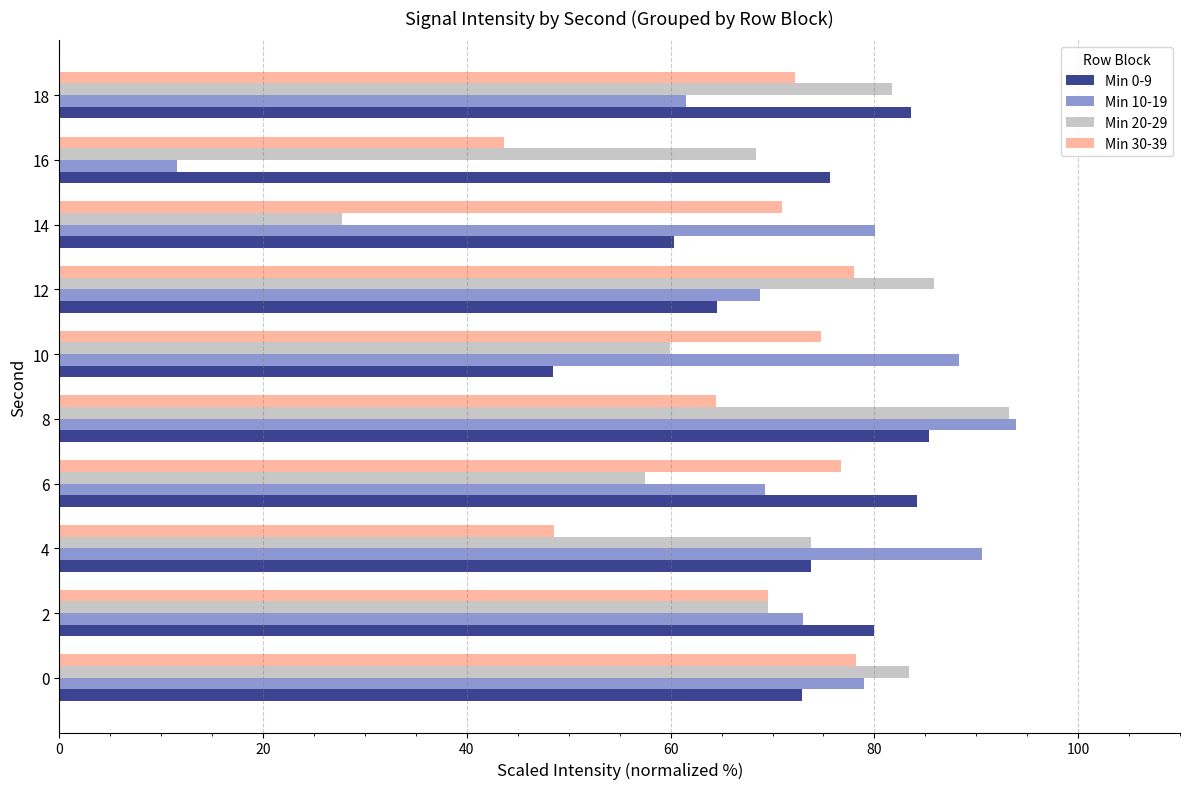

At how many categories does at least one series exceed 16?

10